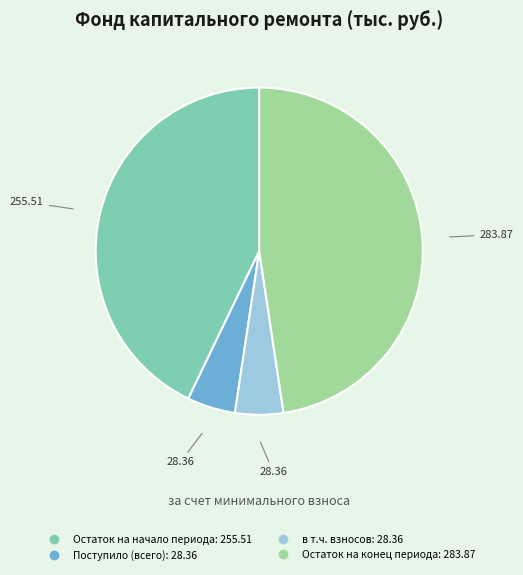

Does any single category account for the majority?

No